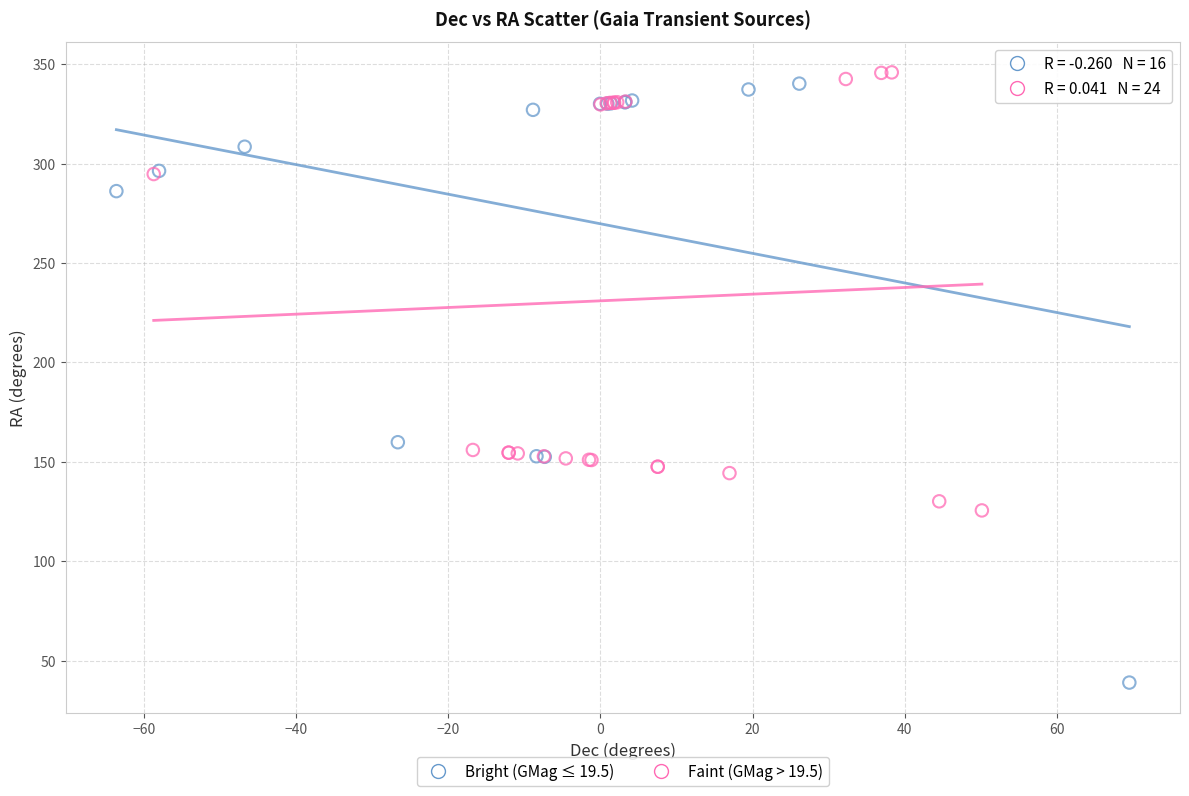

Which series has the largest Y range (max minus min)?

Bright (GMag ≤ 19.5)